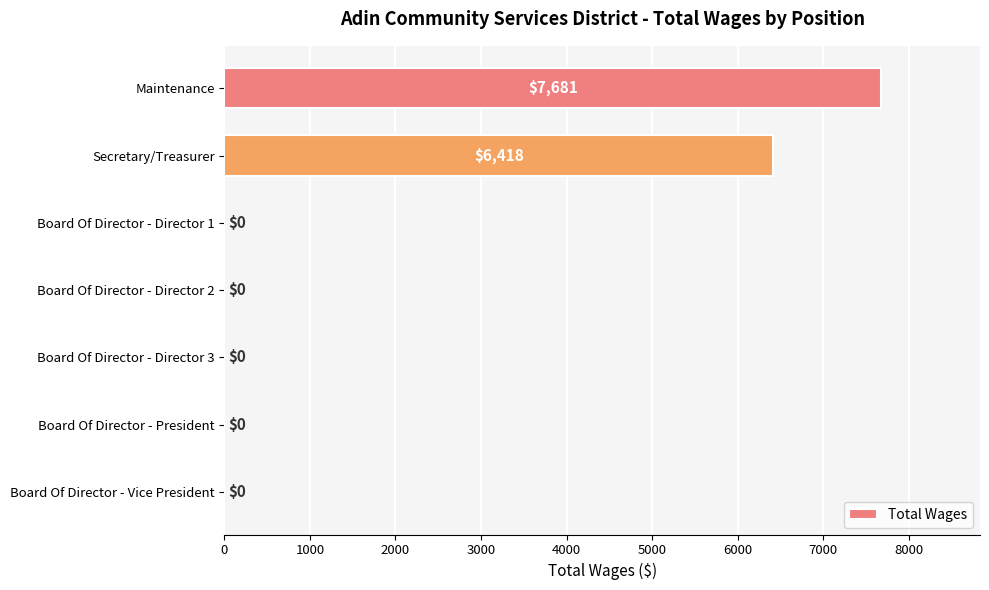

Count the values in the range 0 to 6418.

6